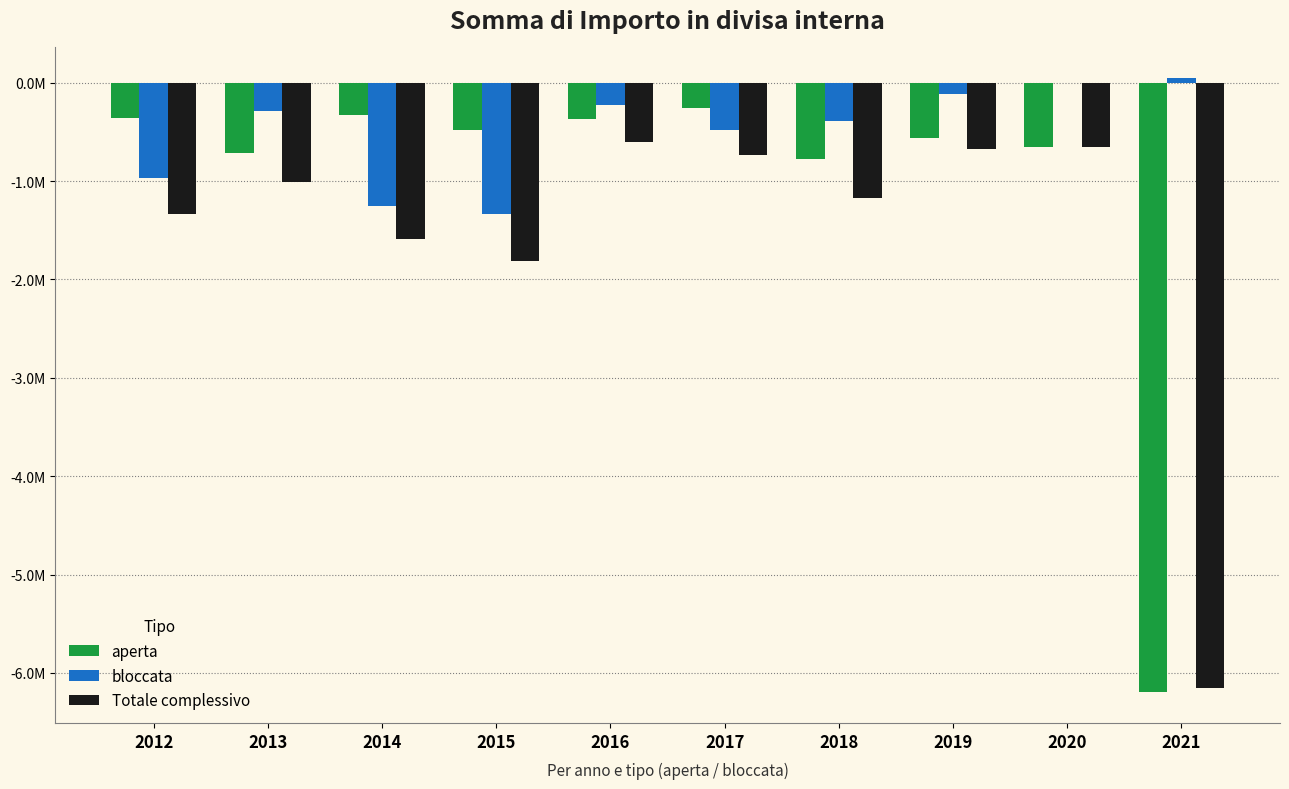

What are all the series names shown in the legend?

aperta, bloccata, Totale complessivo